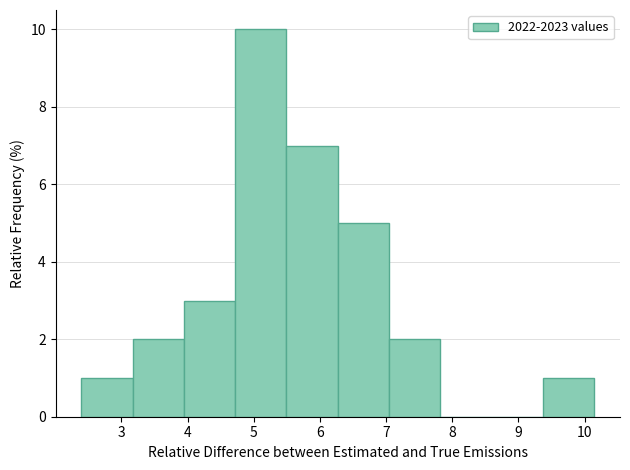

Reading left to right, list every bar in this chart as the range it spans on the x-axis followed by its height. Neither the bar edges nor the heights are printed on the chart, so give them approximately, as read against the axes.

2.4 to 3.2: 1
3.2 to 3.9: 2
3.9 to 4.7: 3
4.7 to 5.5: 10
5.5 to 6.3: 7
6.3 to 7.0: 5
7.0 to 7.8: 2
7.8 to 8.6: 0
8.6 to 9.4: 0
9.4 to 10.1: 1